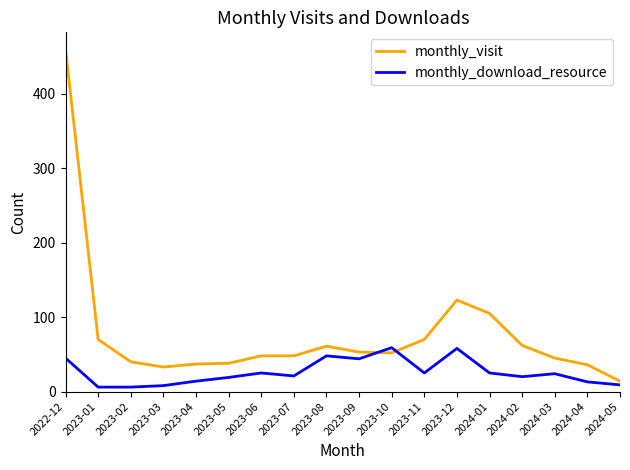

Is this an area chart (filled region under the line)?

No